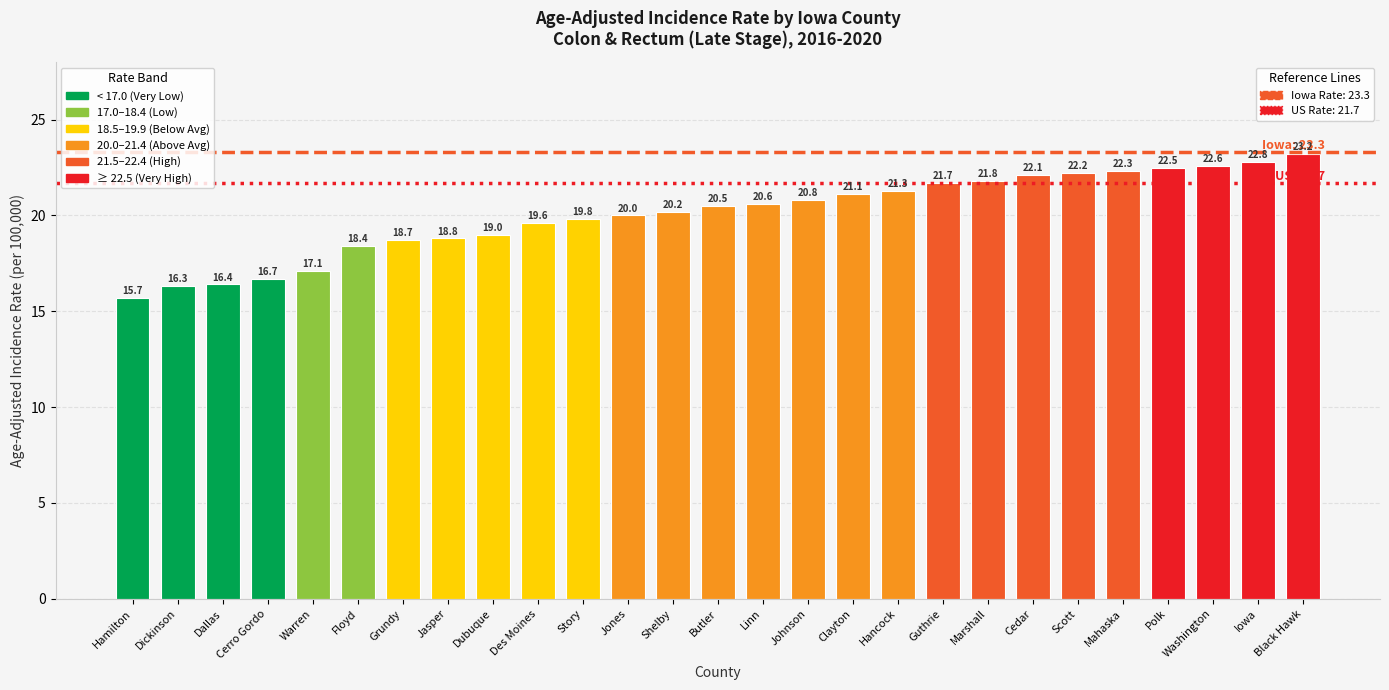

What is the value of the 26th bar from the left?

22.8